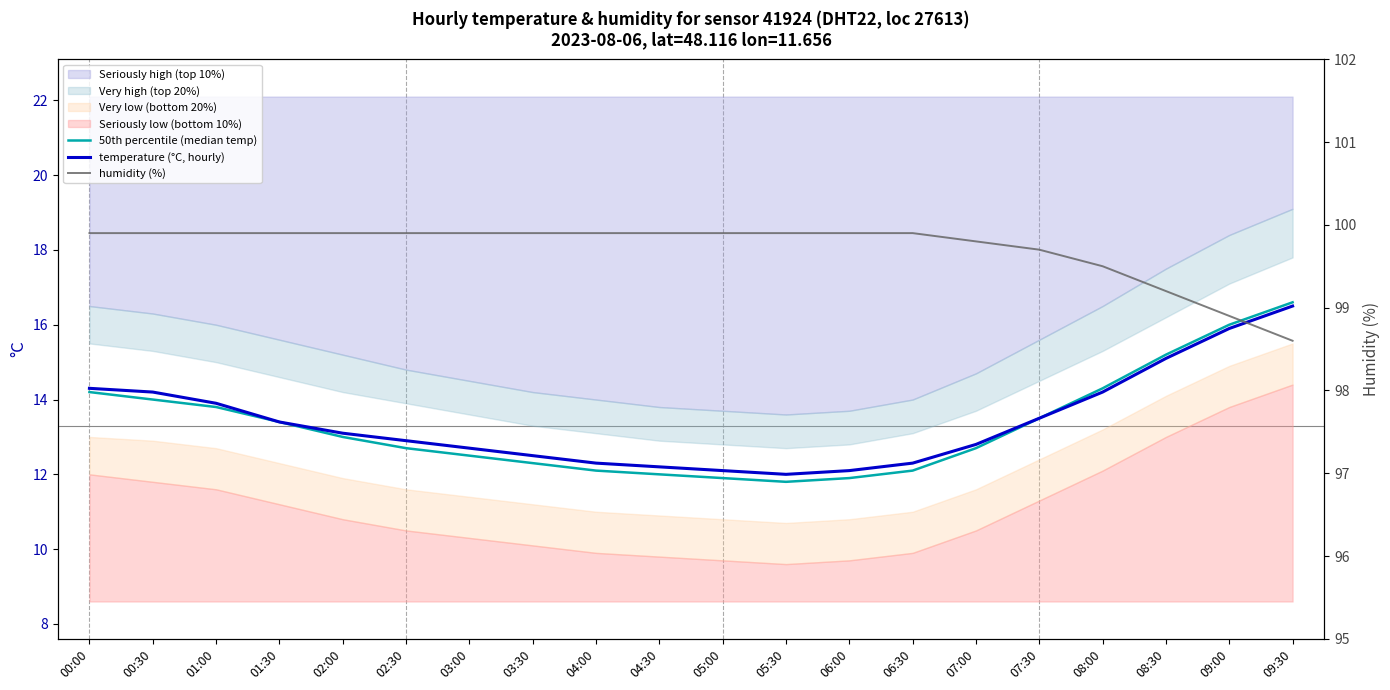

What is the spread (max minus min) of values at 02:30?

87.2